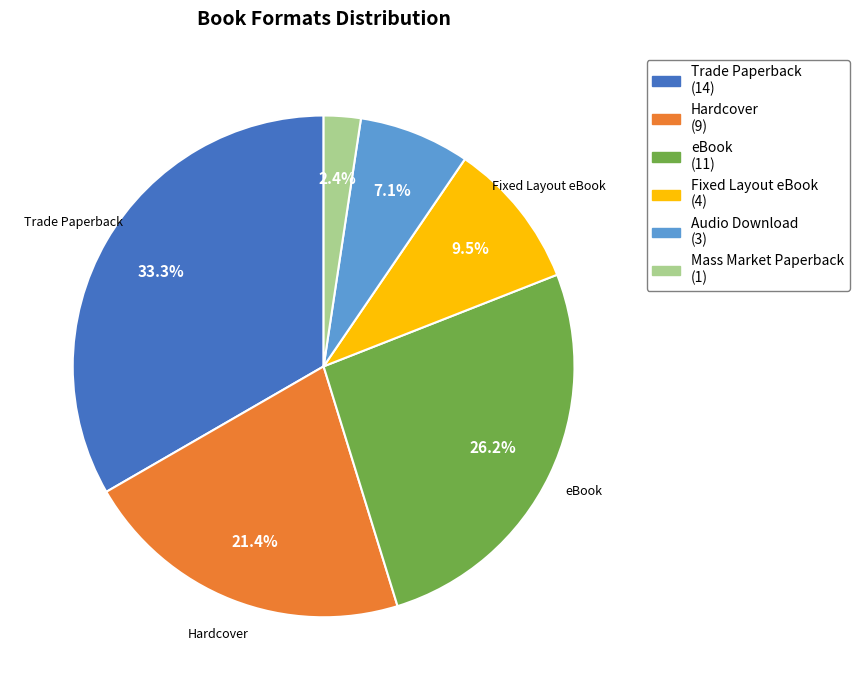

What is the ratio of the value at eBook (11) to the value at Hardcover (9)?

1.2